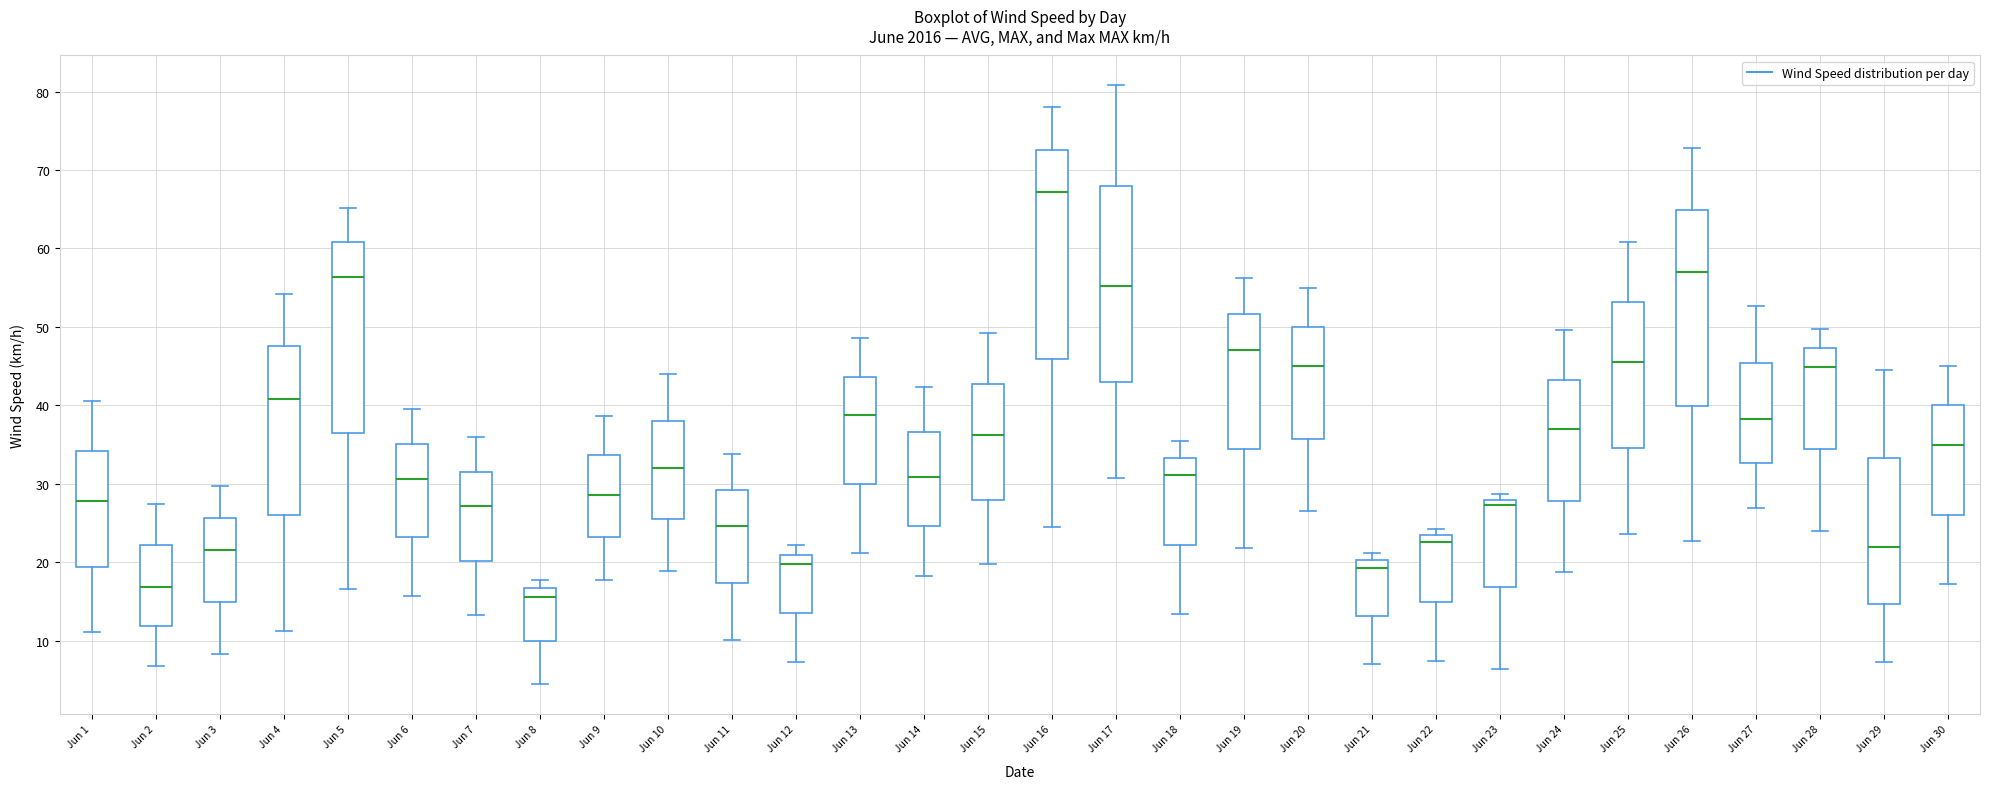

Reading left to right, transcribe this box plot: for each box, give where its median line is, the range the box spans, and where its two whiskers end, as read against the y-axis. The values are not printed on the chart, so give them approximately, as read against the axis.

Jun 1: median 28, box 19 to 34, whiskers 11 to 41
Jun 2: median 17, box 12 to 22, whiskers 7 to 27
Jun 3: median 22, box 15 to 26, whiskers 8 to 30
Jun 4: median 41, box 26 to 48, whiskers 11 to 54
Jun 5: median 56, box 36 to 61, whiskers 17 to 65
Jun 6: median 31, box 23 to 35, whiskers 16 to 40
Jun 7: median 27, box 20 to 32, whiskers 13 to 36
Jun 8: median 16, box 10 to 17, whiskers 4 to 18
Jun 9: median 29, box 23 to 34, whiskers 18 to 39
Jun 10: median 32, box 26 to 38, whiskers 19 to 44
Jun 11: median 25, box 17 to 29, whiskers 10 to 34
Jun 12: median 20, box 13 to 21, whiskers 7 to 22
Jun 13: median 39, box 30 to 44, whiskers 21 to 49
Jun 14: median 31, box 25 to 37, whiskers 18 to 42
Jun 15: median 36, box 28 to 43, whiskers 20 to 49
Jun 16: median 67, box 46 to 73, whiskers 25 to 78
Jun 17: median 55, box 43 to 68, whiskers 31 to 81
Jun 18: median 31, box 22 to 33, whiskers 13 to 35
Jun 19: median 47, box 34 to 52, whiskers 22 to 56
Jun 20: median 45, box 36 to 50, whiskers 27 to 55
Jun 21: median 19, box 13 to 20, whiskers 7 to 21
Jun 22: median 23 (just below the box's upper edge), box 15 to 23, whiskers 7 to 24
Jun 23: median 27, box 17 to 28, whiskers 6 to 29
Jun 24: median 37, box 28 to 43, whiskers 19 to 50
Jun 25: median 46, box 35 to 53, whiskers 24 to 61
Jun 26: median 57, box 40 to 65, whiskers 23 to 73
Jun 27: median 38, box 33 to 45, whiskers 27 to 53
Jun 28: median 45, box 34 to 47, whiskers 24 to 50
Jun 29: median 22, box 15 to 33, whiskers 7 to 45
Jun 30: median 35, box 26 to 40, whiskers 17 to 45